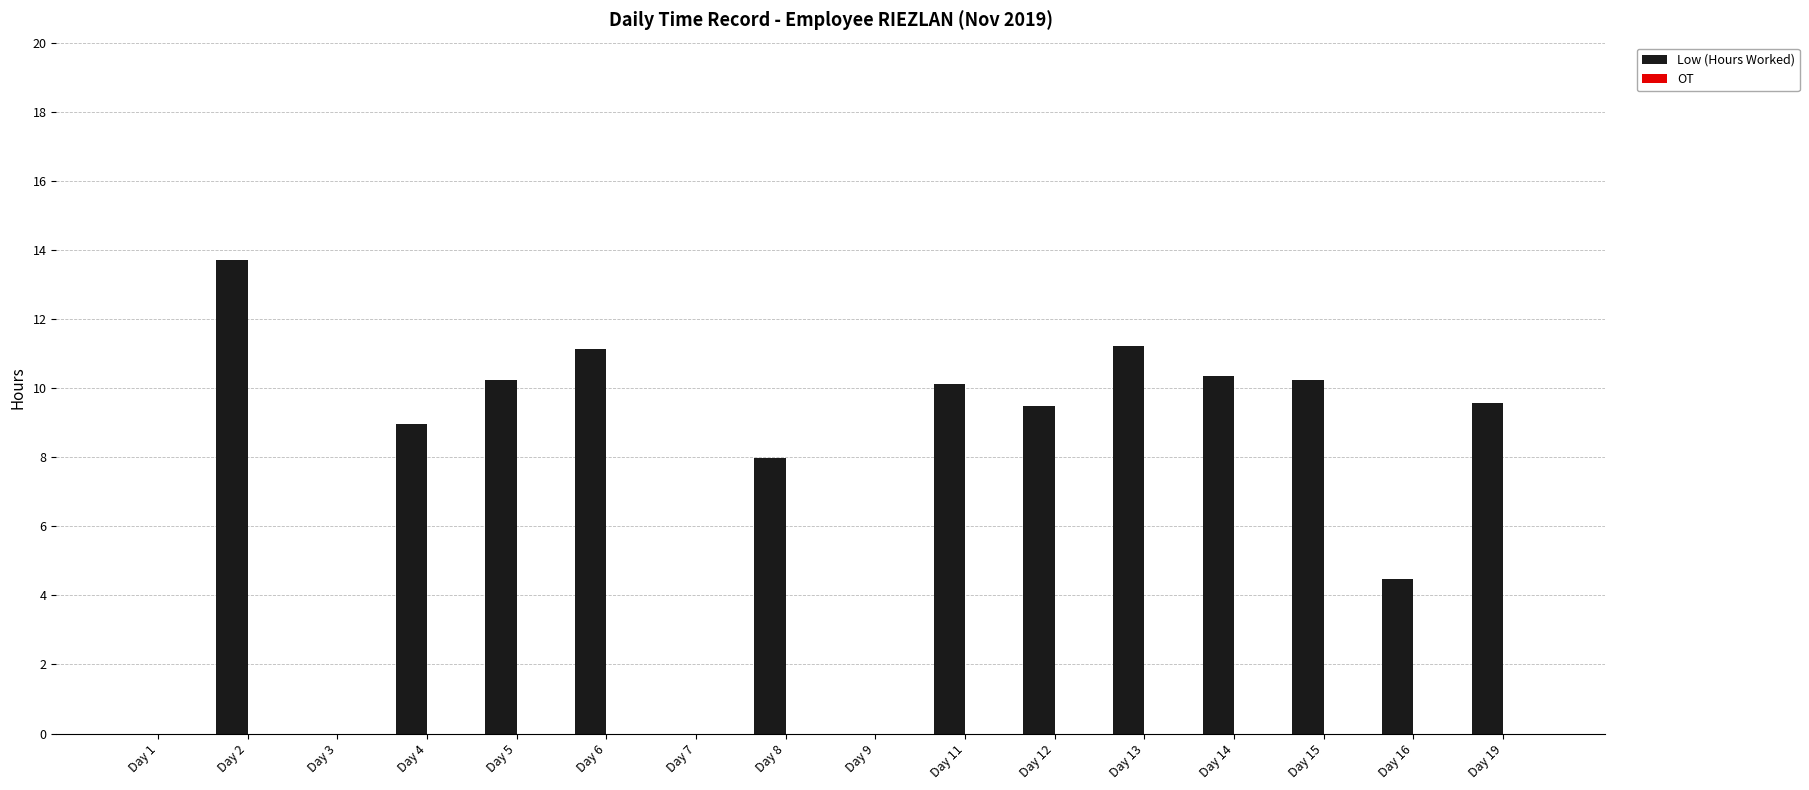

Between Day 14 and Day 9, which is larger?

Day 14